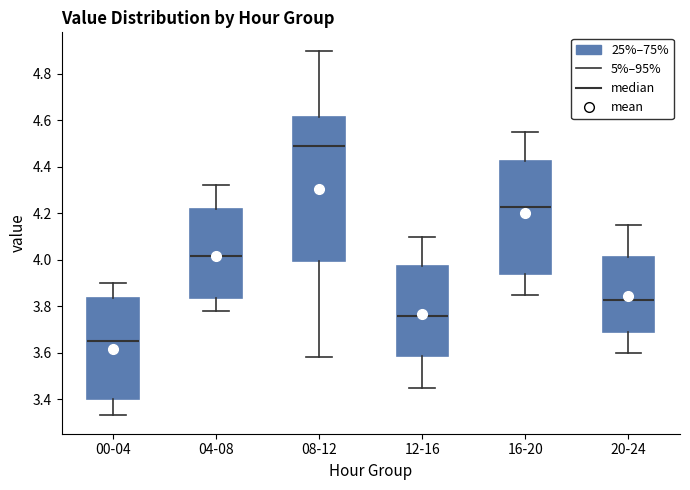

Reading left to right, read every box against the y-axis: the position of its median line, the range the box covers, and the ends of its whiskers. The values are not printed on the chart, so give them approximately, as read against the axis.

00-04: median 3.66, box 3.40 to 3.84, whiskers 3.34 to 3.90
04-08: median 4.02, box 3.84 to 4.22, whiskers 3.78 to 4.32
08-12: median 4.50, box 4.00 to 4.62, whiskers 3.58 to 4.90
12-16: median 3.76, box 3.58 to 3.98, whiskers 3.46 to 4.10
16-20: median 4.22, box 3.94 to 4.42, whiskers 3.86 to 4.56
20-24: median 3.82, box 3.68 to 4.02, whiskers 3.60 to 4.16